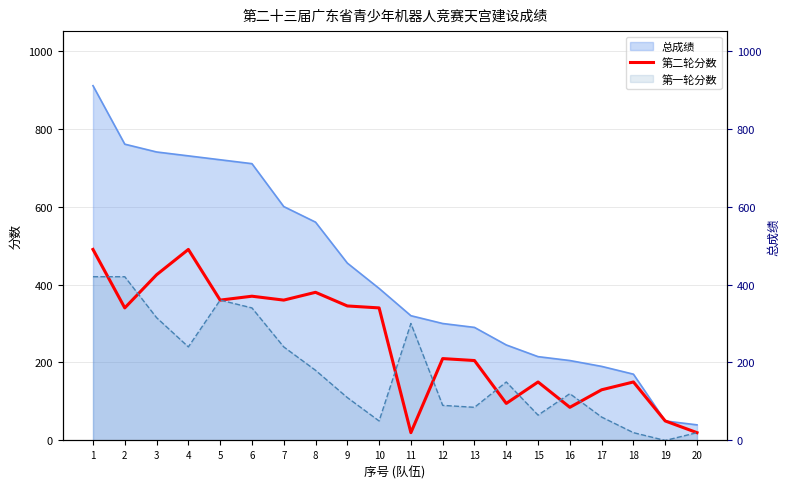

Which label corresponds to the largest value in the chart?

1